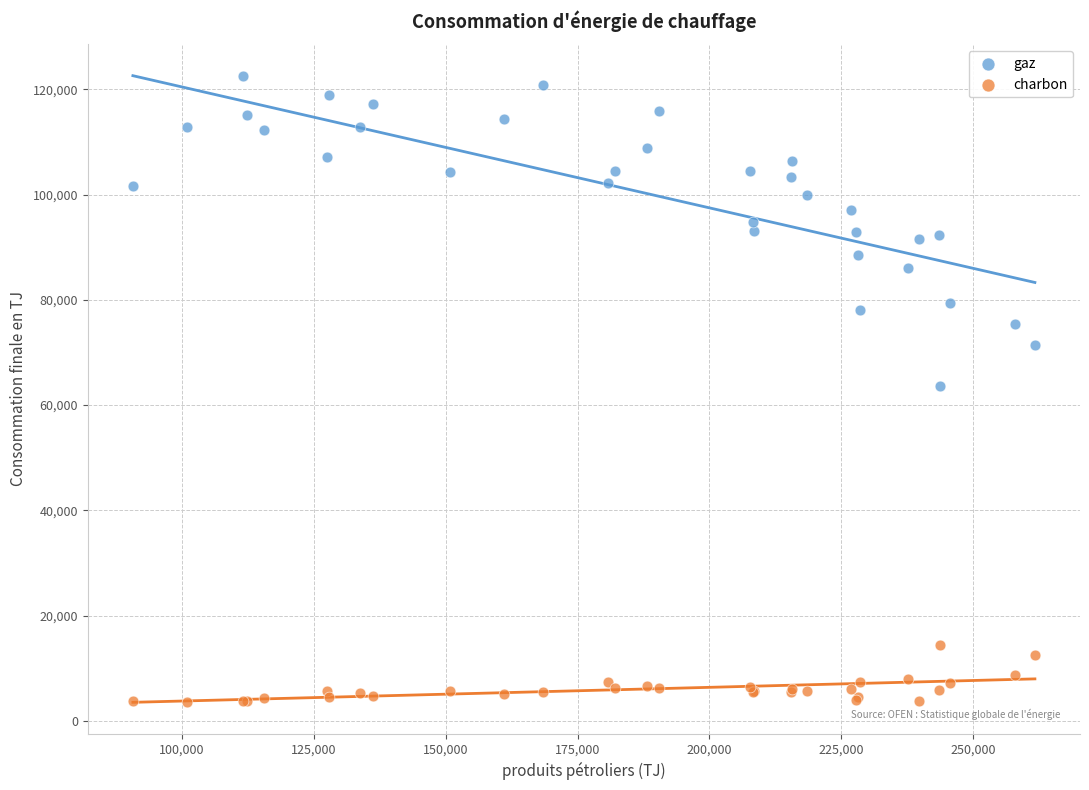

What is the X range (max minus min) for the scatter plot?

170880